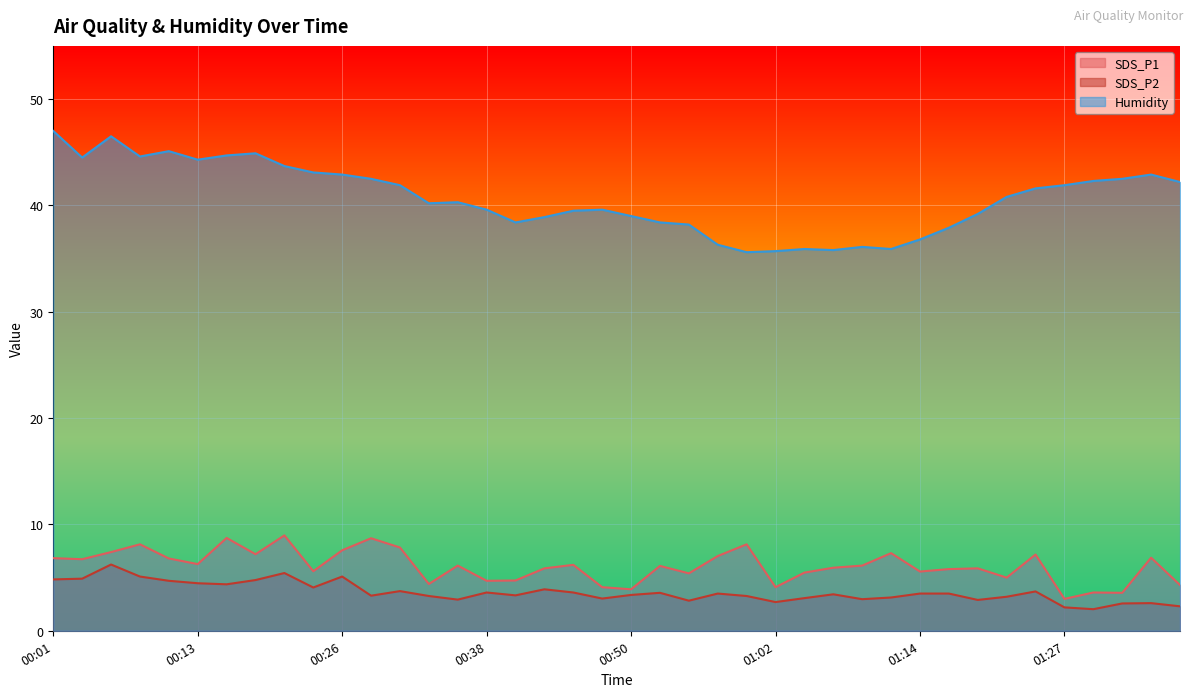

List the labels in order of SDS_P1 value, smallest first.

01:27, 01:32, 01:29, 00:50, 00:47, 01:02, 01:36, 00:33, 00:38, 00:40, 01:22, 00:55, 01:05, 01:14, 00:23, 01:17, 00:43, 01:19, 01:07, 00:52, 00:35, 01:10, 00:45, 00:13, 00:04, 00:11, 00:01, 01:34, 00:57, 01:24, 00:18, 01:12, 00:06, 00:26, 00:30, 00:08, 01:00, 00:28, 00:16, 00:21